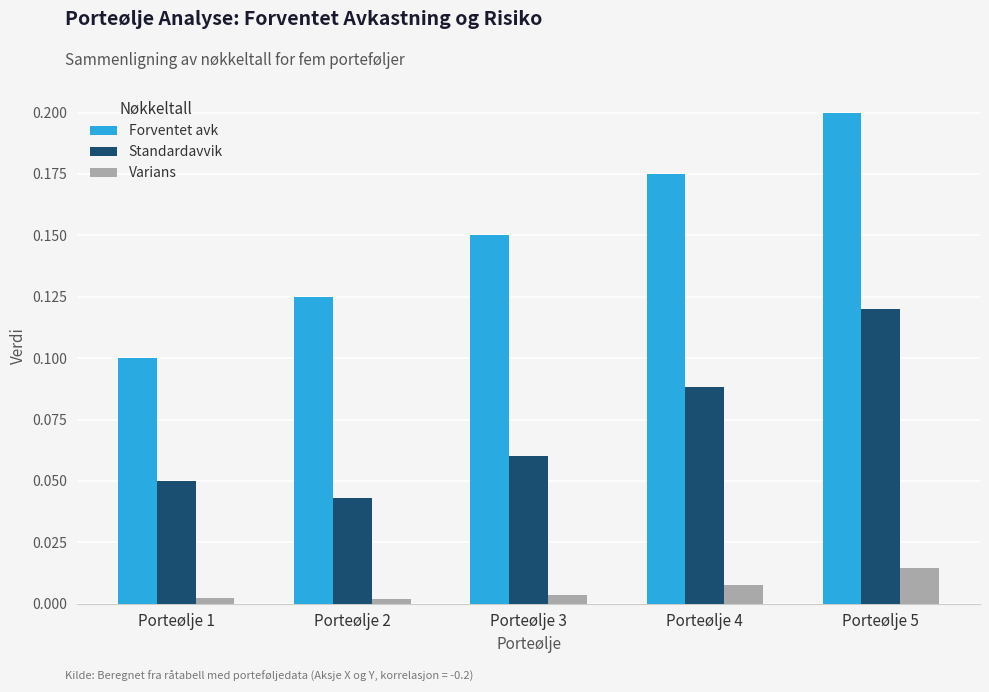

Which series has the widest spread of values?

Forventet avk